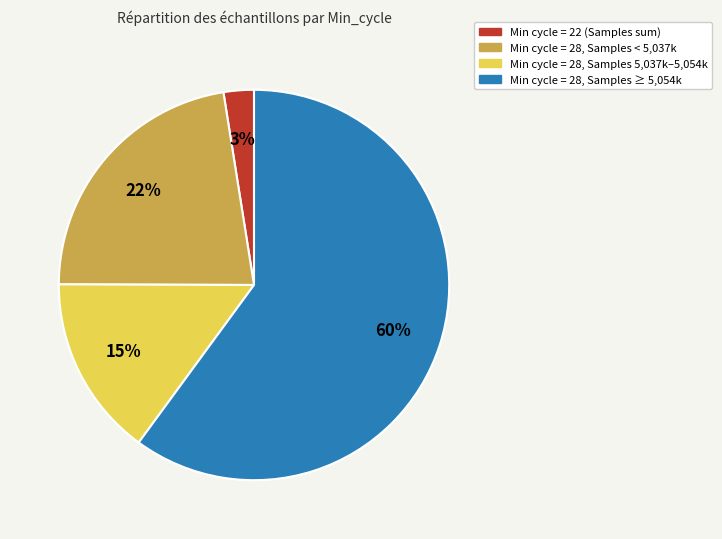

Is there any slice that represents more than half of the pie?

Yes